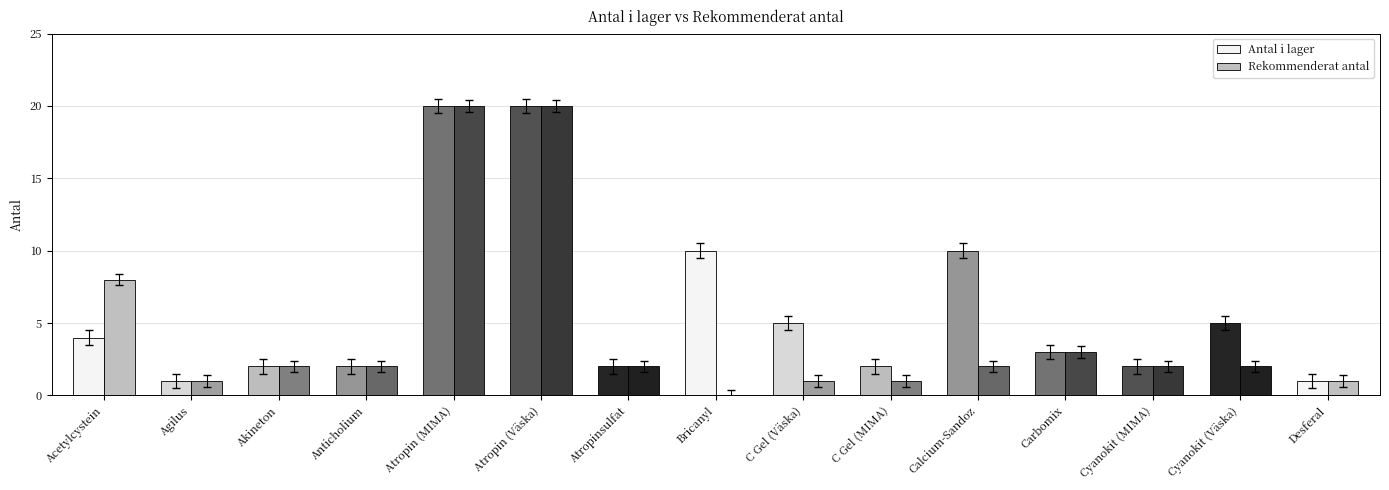

Rank the series by their average value, from highest to lowest.

Antal i lager, Rekommenderat antal